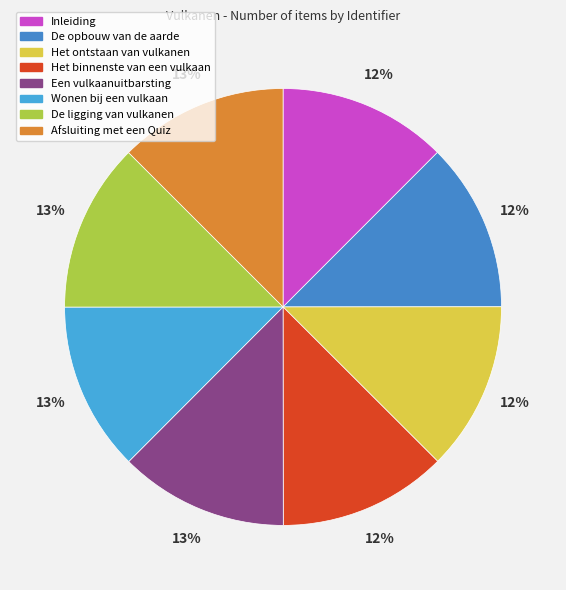

Between Inleiding and Wonen bij een vulkaan, which is larger?

Wonen bij een vulkaan